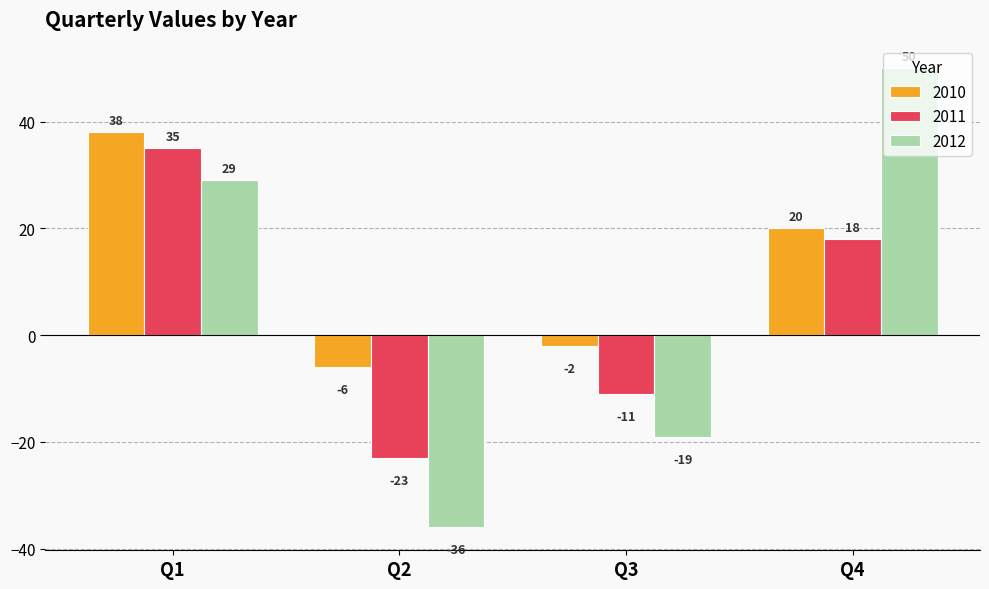

What is the difference between the maximum and minimum values in the 2011 series?

58